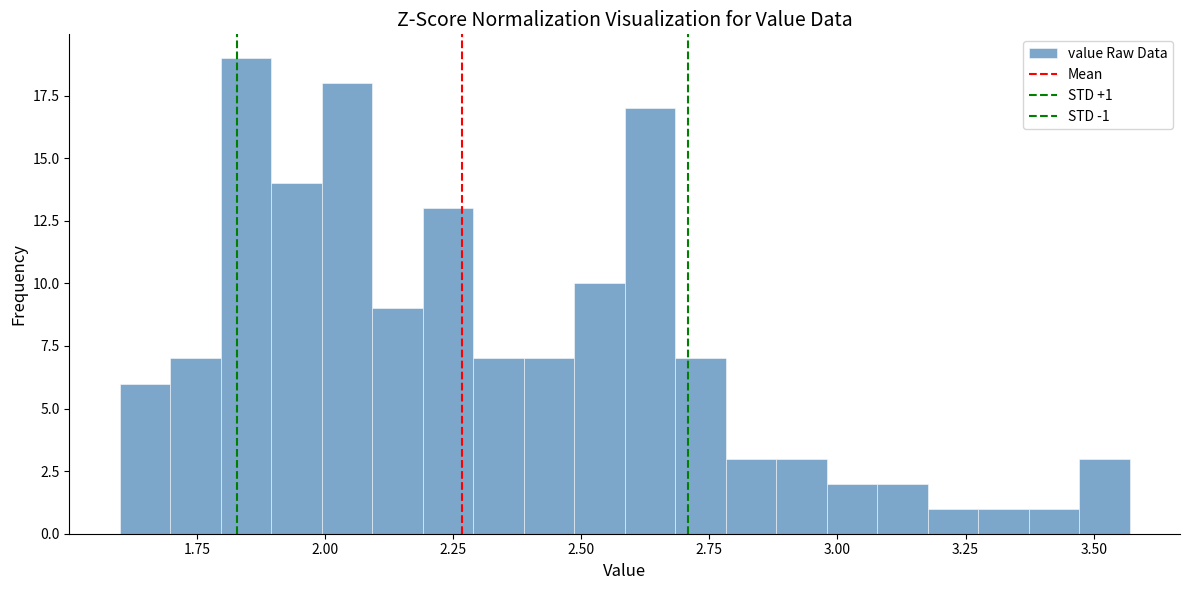

Around what value on the x-axis is the tallest bar? Give the approximate position of its centre, as read against the axis.

1.85